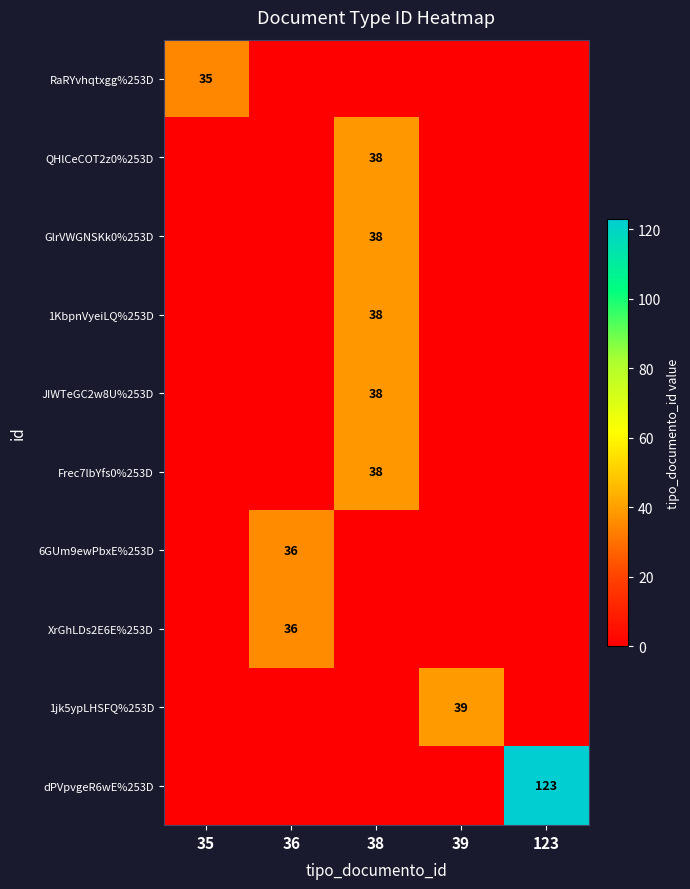

The 1jk5ypLHSFQ%253D series shows 15 at 39. True or false?

False